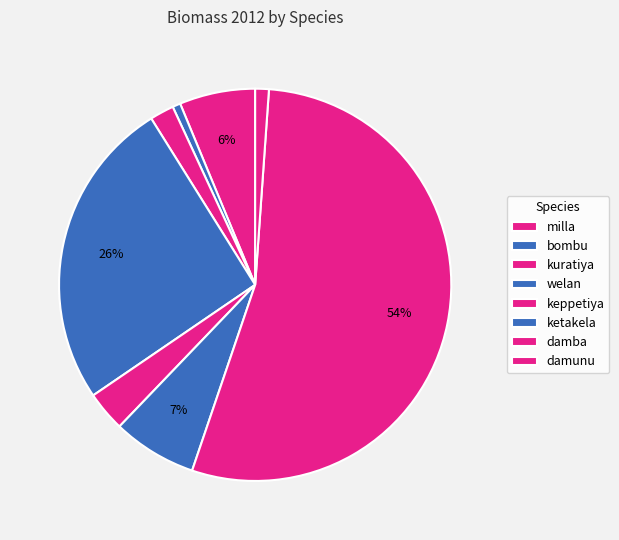

What percentage do keppetiya and bombu together represent?

1.3%